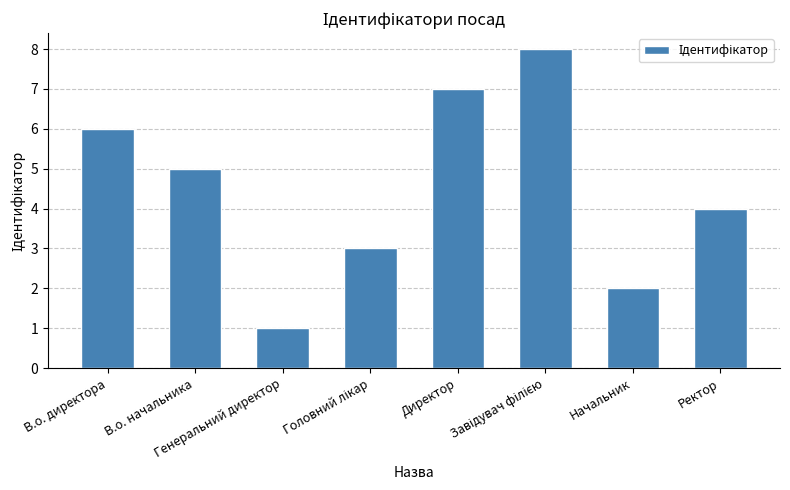

What is the difference between the maximum and minimum values?

7